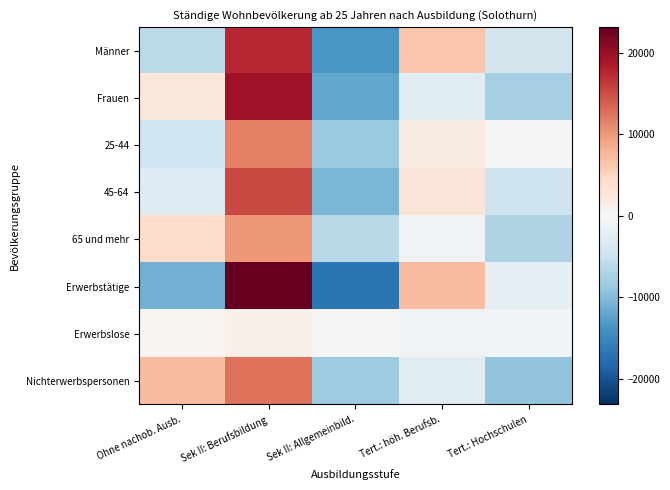

Reading left to right, transcribe all the data shown in this chart.

Männer: Ohne nachob. Ausb.=-6051.2	Sek II: Berufsbildung=17422.6	Sek II: Allgemeinbild.=-13521.8	Tert.: höh. Berufsb.=6483.5	Tert.: Hochschulen=-4333.2
Frauen: Ohne nachob. Ausb.=2672.1	Sek II: Berufsbildung=19566.3	Sek II: Allgemeinbild.=-12064.4	Tert.: höh. Berufsb.=-2437.1	Tert.: Hochschulen=-7736.9
25-44: Ohne nachob. Ausb.=-4625.6	Sek II: Berufsbildung=11642.0	Sek II: Allgemeinbild.=-8676.7	Tert.: höh. Berufsb.=1893.4	Tert.: Hochschulen=-233.1
45-64: Ohne nachob. Ausb.=-2942.8	Sek II: Berufsbildung=15288.0	Sek II: Allgemeinbild.=-10518.3	Tert.: höh. Berufsb.=3007.3	Tert.: Hochschulen=-4834.2
65 und mehr: Ohne nachob. Ausb.=4189.3	Sek II: Berufsbildung=10058.9	Sek II: Allgemeinbild.=-6391.1	Tert.: höh. Berufsb.=-854.3	Tert.: Hochschulen=-7002.9
Erwerbstätige: Ohne nachob. Ausb.=-11056.2	Sek II: Berufsbildung=23148.6	Sek II: Allgemeinbild.=-16947.4	Tert.: höh. Berufsb.=7177.4	Tert.: Hochschulen=-2322.4
Erwerbslose: Ohne nachob. Ausb.=470.1	Sek II: Berufsbildung=1222.0	Sek II: Allgemeinbild.=-339.4	Tert.: höh. Berufsb.=-756.8	Tert.: Hochschulen=-596.0
Nichterwerbspersonen: Ohne nachob. Ausb.=7207.0	Sek II: Berufsbildung=12618.3	Sek II: Allgemeinbild.=-8299.4	Tert.: höh. Berufsb.=-2374.2	Tert.: Hochschulen=-9151.8